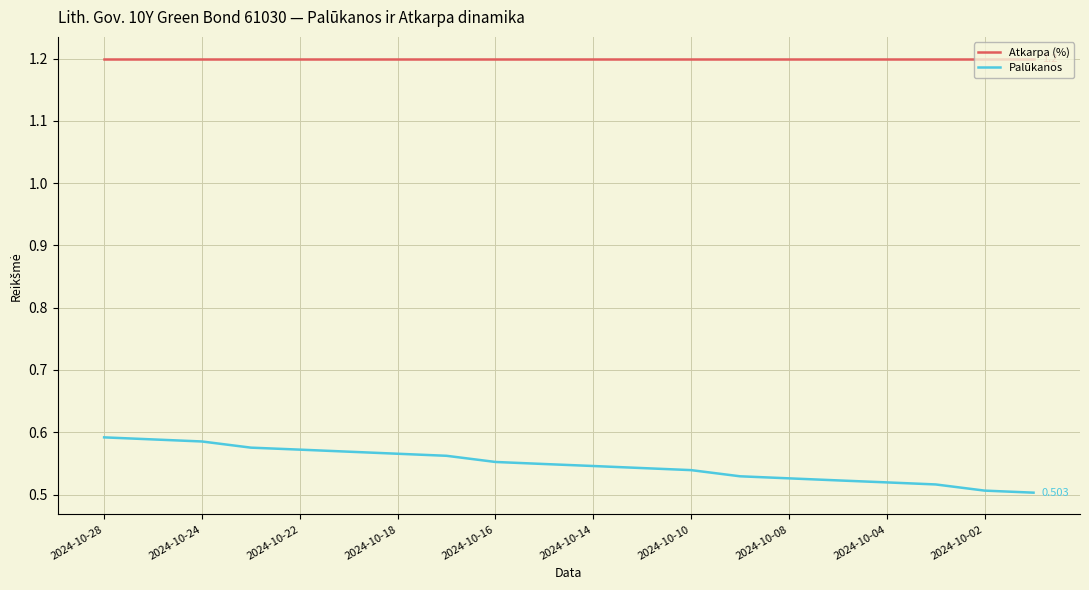

Which series has the largest total across all categories?

Atkarpa (%)